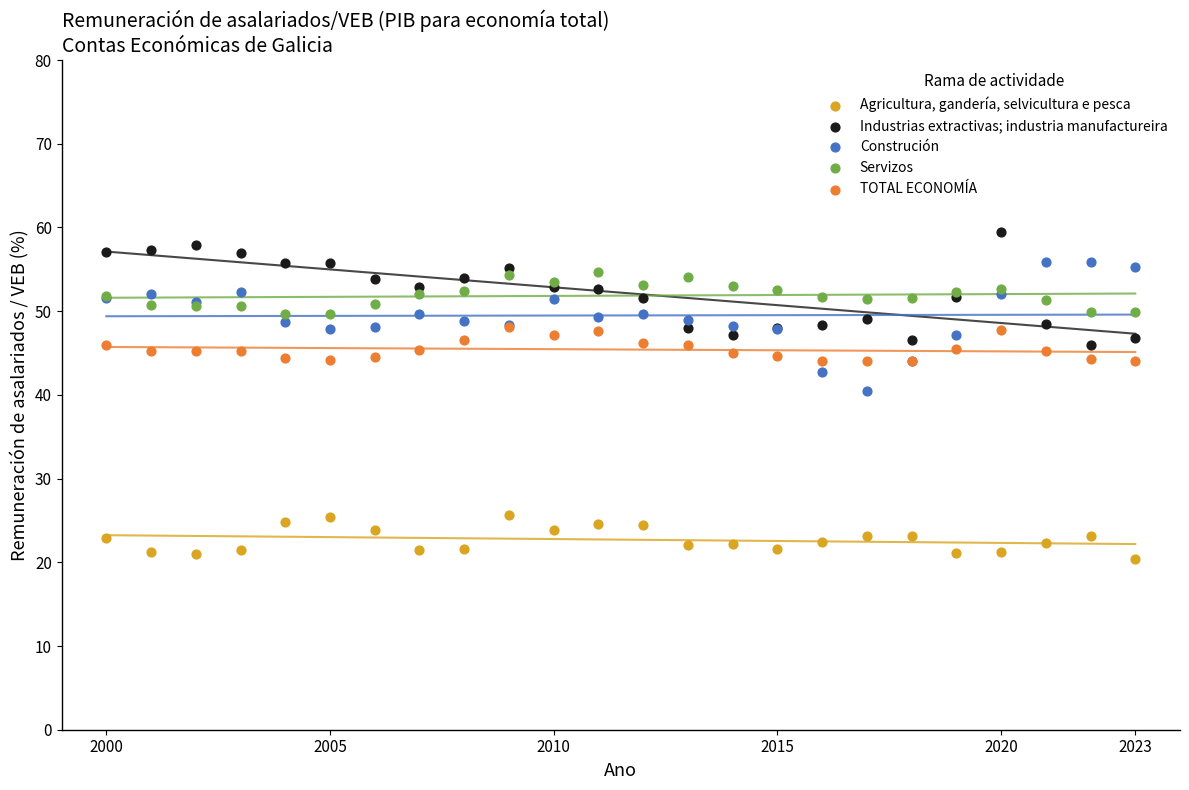

Across all series, what Y value is closest to 39?

40.5